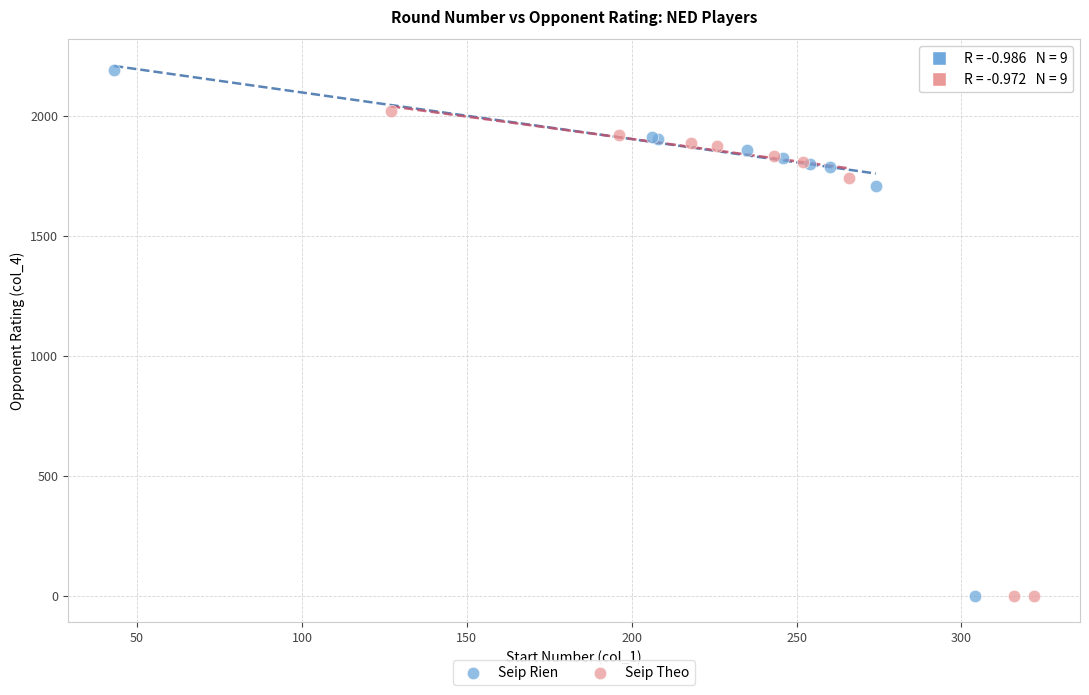

Which series has the largest Y range (max minus min)?

Seip Rien